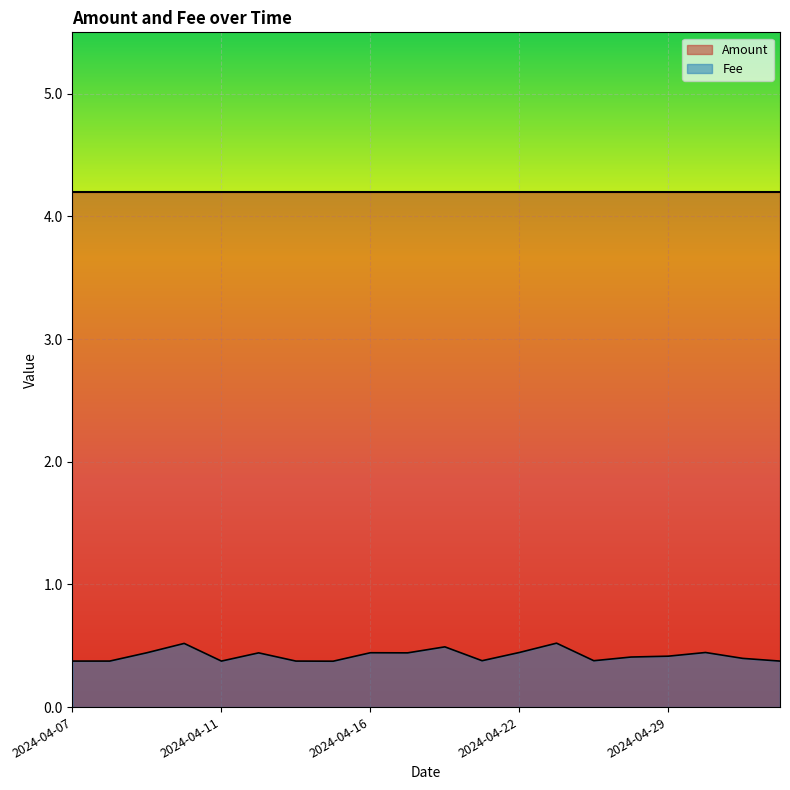

The chart shows a value of 0.4 at 2024-04-12. True or false?

True